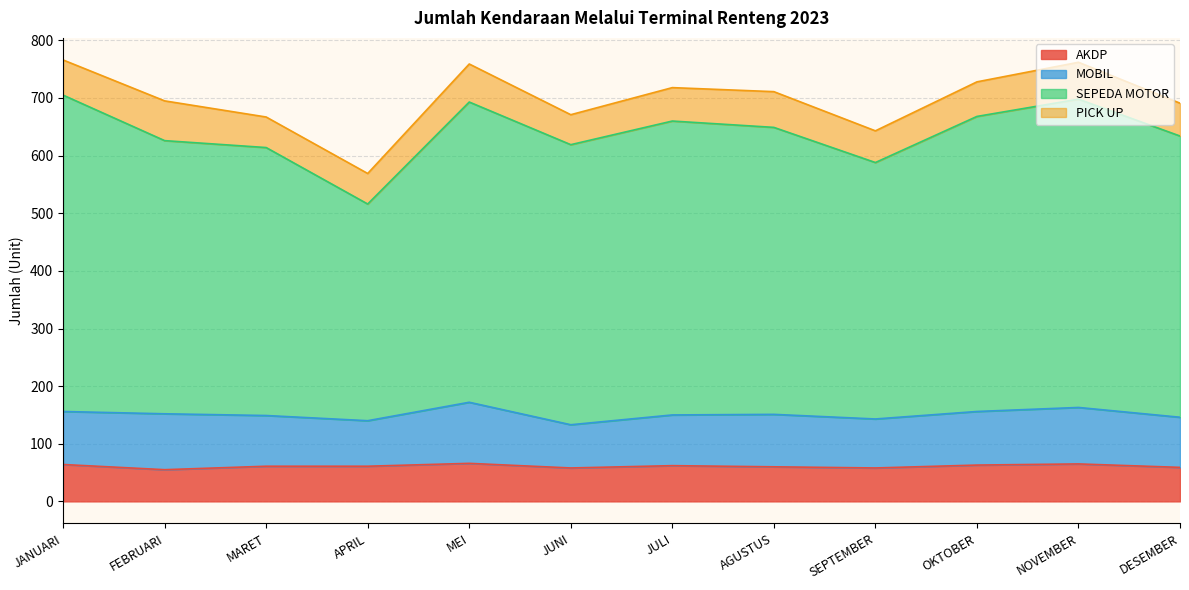

What is the minimum value for AKDP?

55